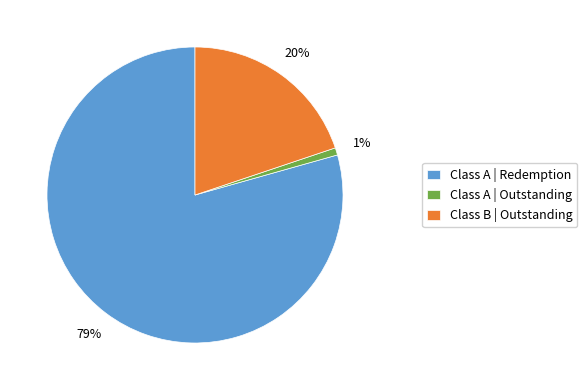

To the nearest percent, what portion does Class B | Outstanding represent?

20%